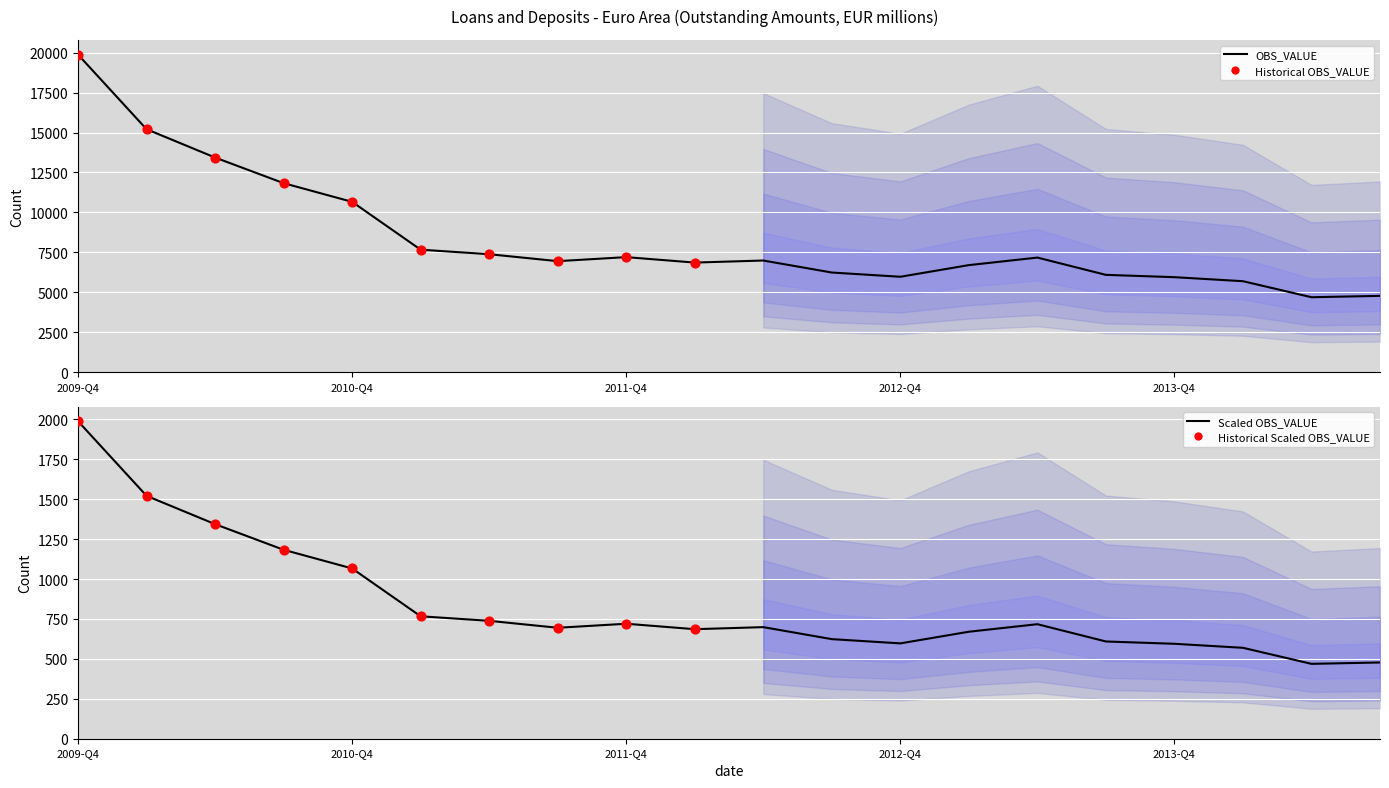

Between 2014-Q1 and 2013-Q1, which is larger?

2013-Q1